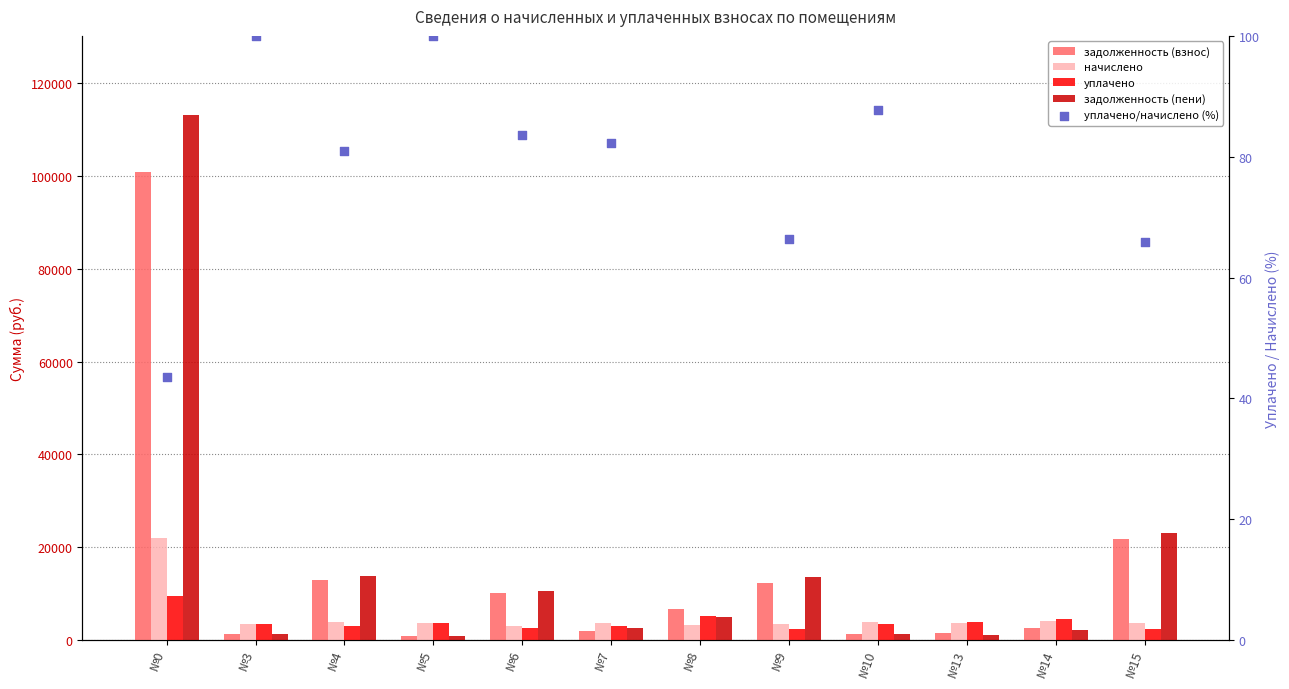

Which series contains the lowest Y value?

уплачено/начислено (%)